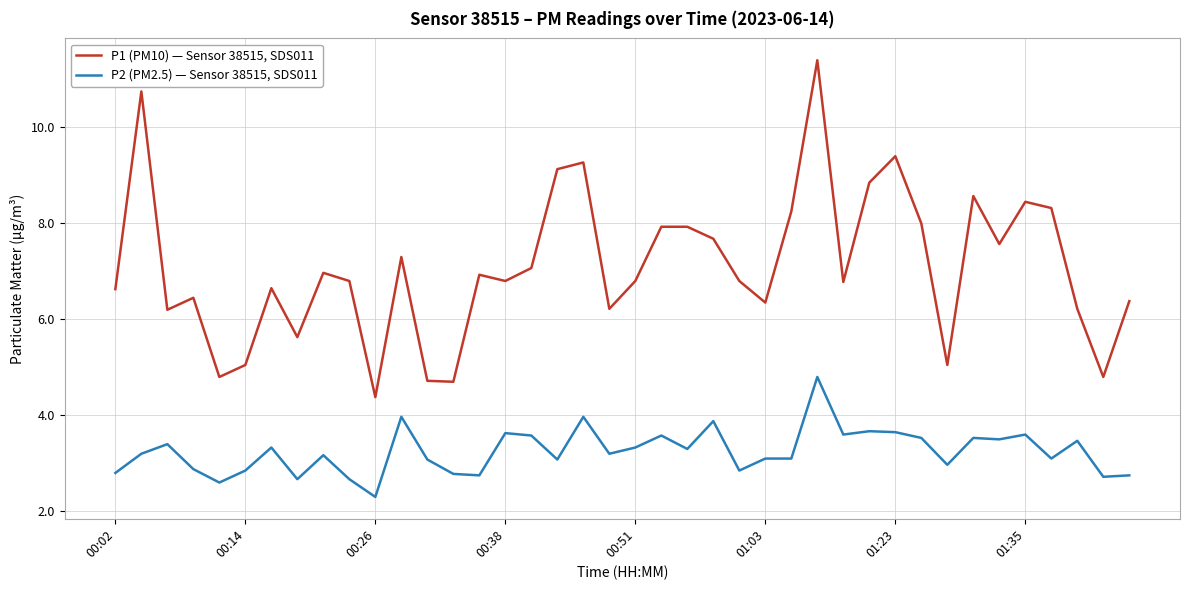

Does the chart display data point markers on the line(s)?

No